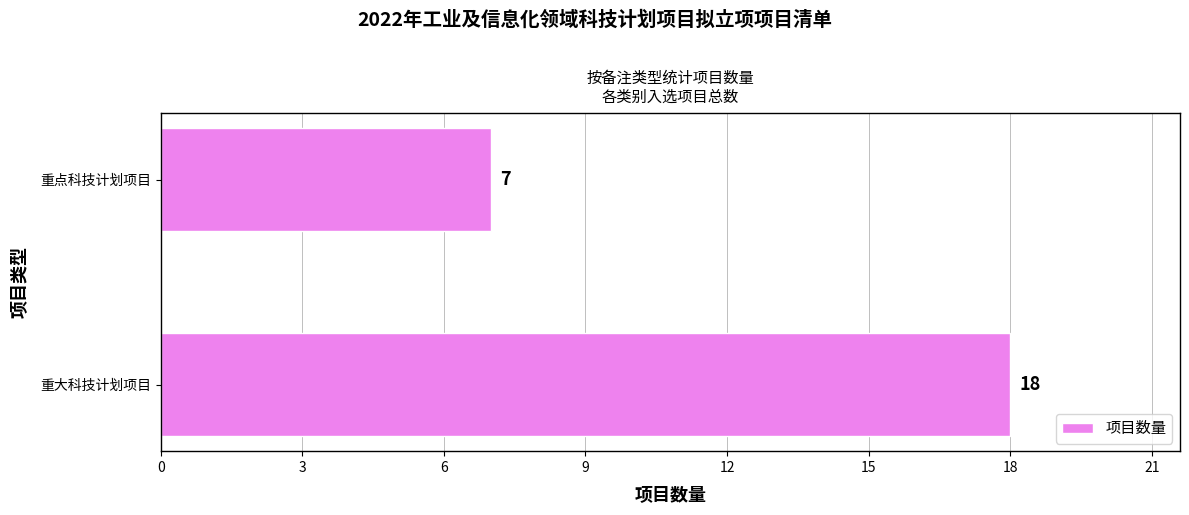

Which label corresponds to the smallest value in the chart?

重点科技计划项目